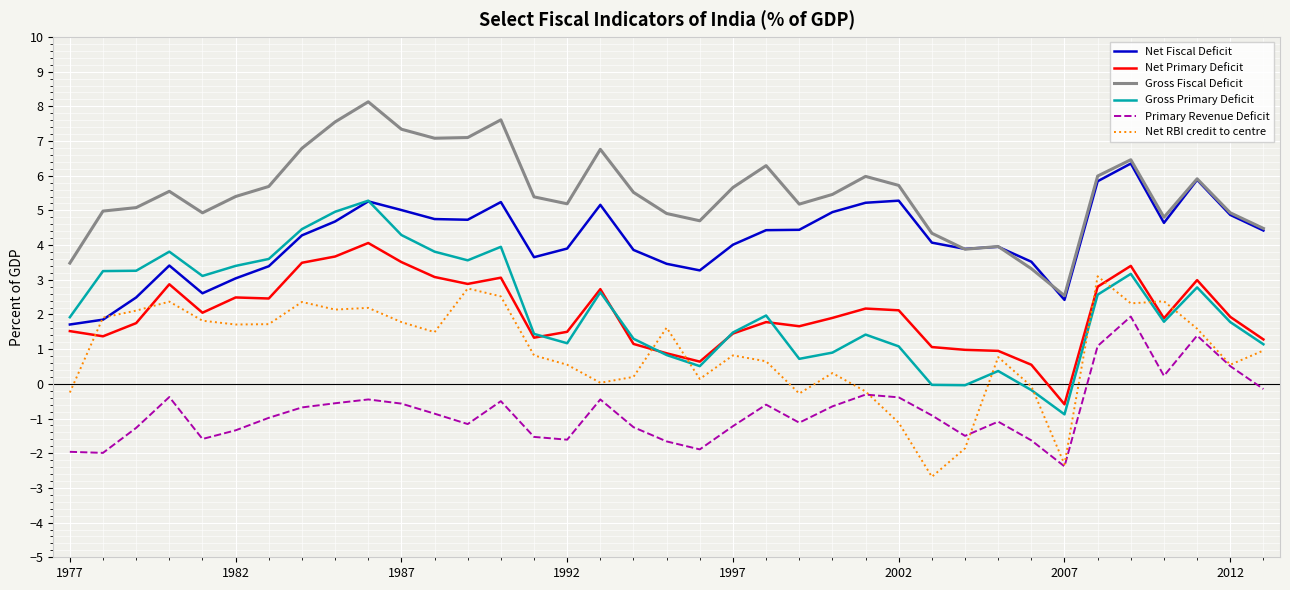

Rank the series by their maximum value, from highest to lowest.

Gross Fiscal Deficit, Net Fiscal Deficit, Gross Primary Deficit, Net Primary Deficit, Net RBI credit to centre, Primary Revenue Deficit